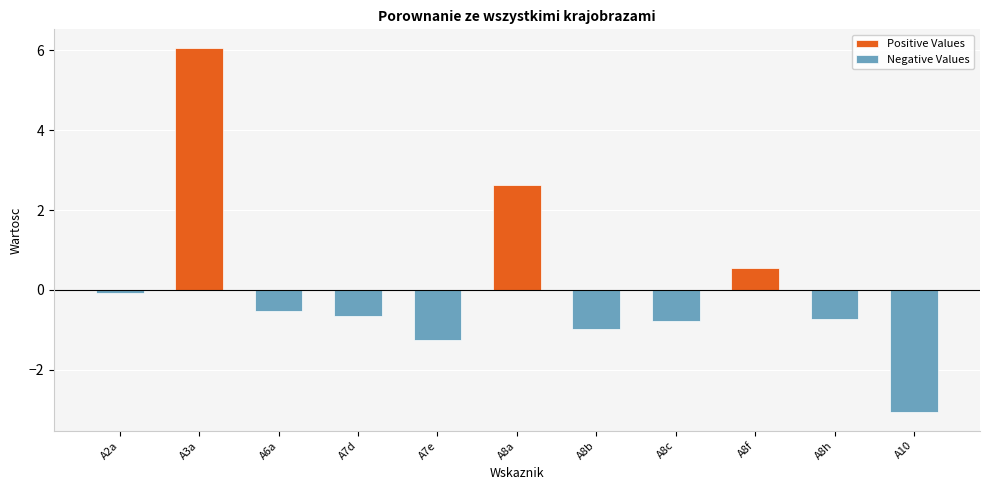

What is the difference between the highest and lowest values at A2a?

0.1